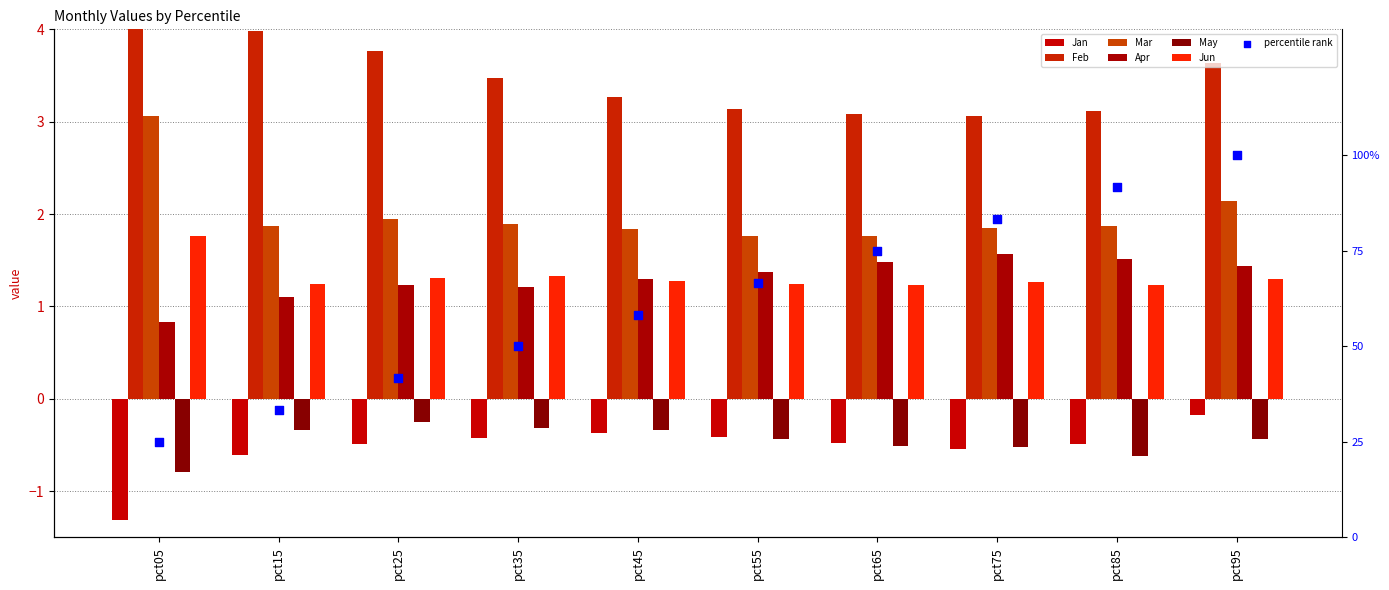

Which series has the largest total across all categories?

Feb